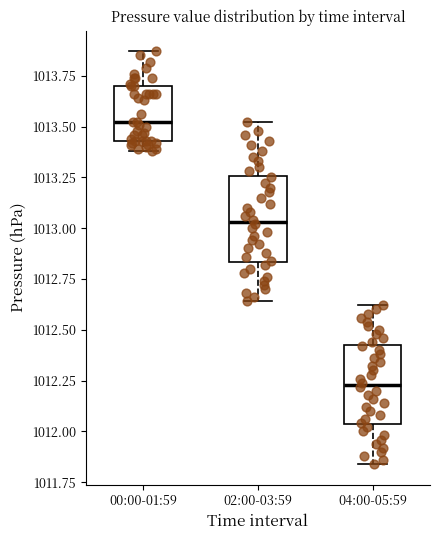

Which box has the highest median line?

00:00-01:59